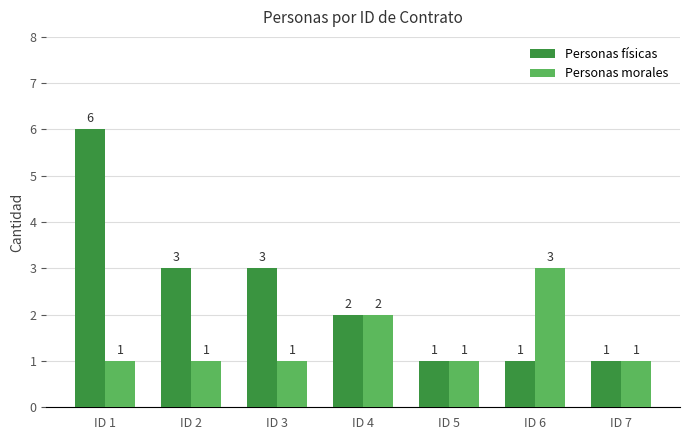

Is it true that Personas físicas equals 1 at ID 7?

True